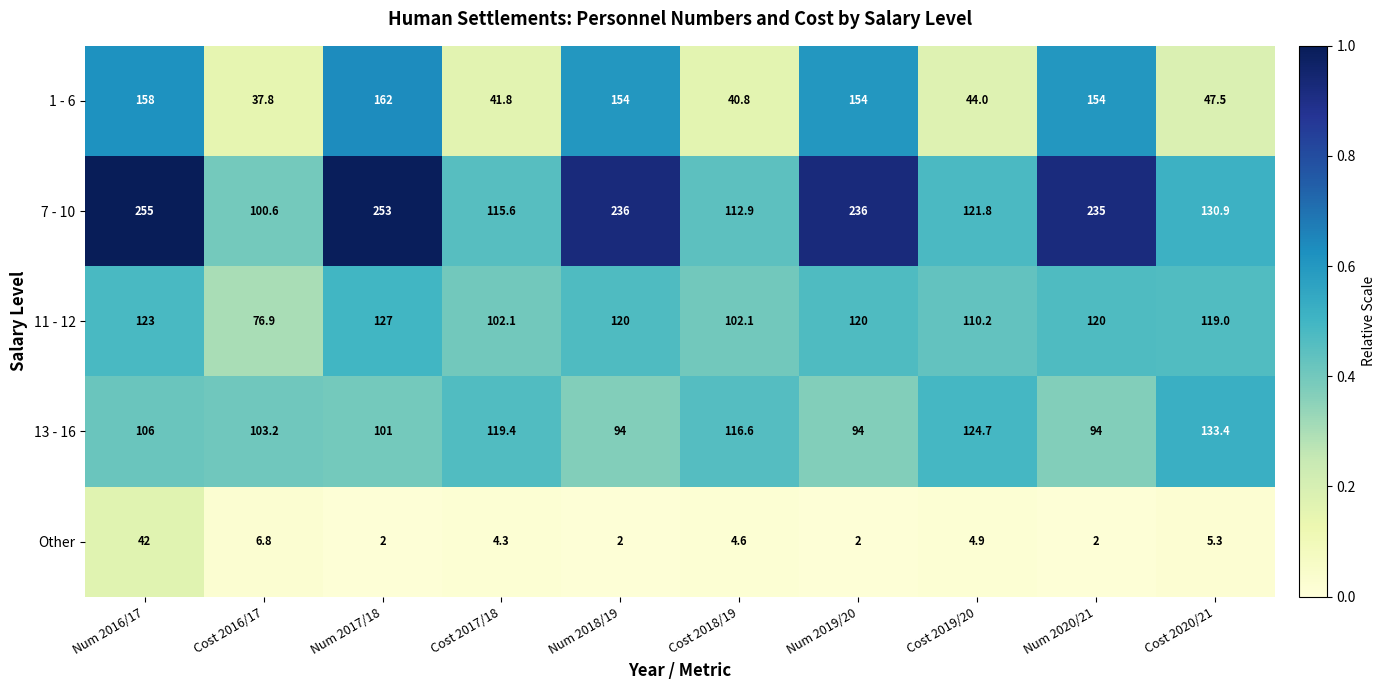

What is the highest value of the 1 - 6 series?

162.0